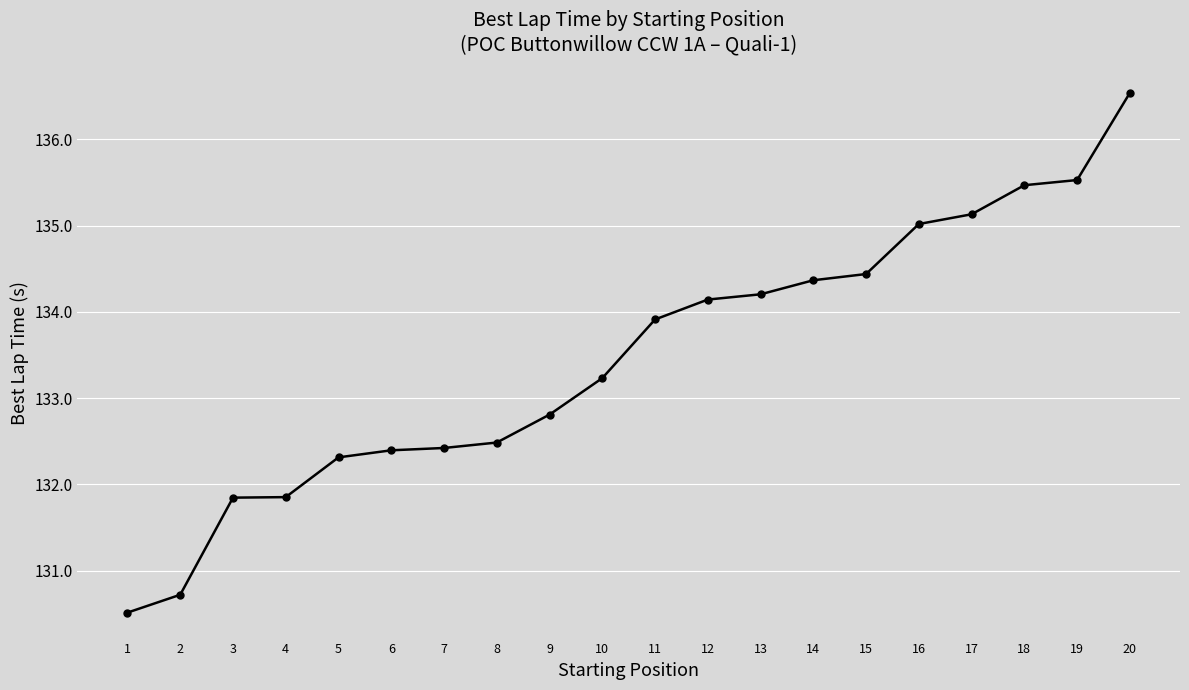

What is the difference between the maximum and minimum values?

6.0